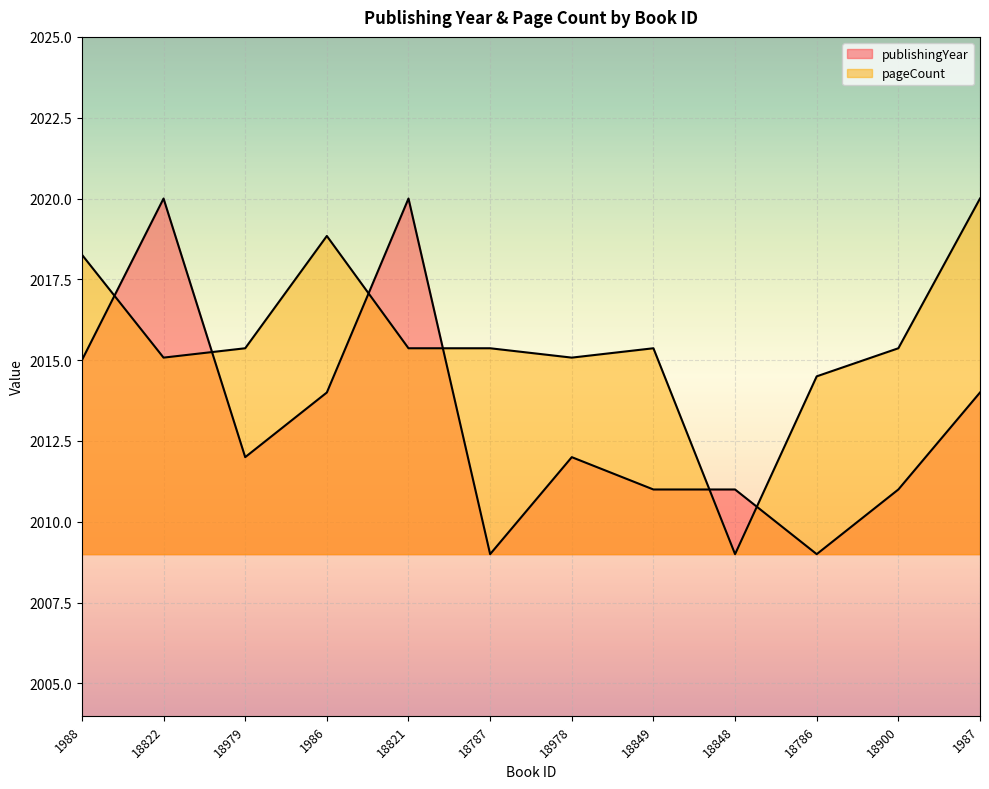

What is the approximate value of pageCount at 1987?

2020.0